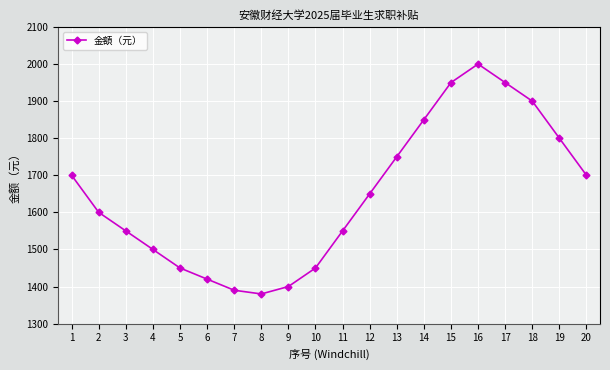

Where does the data first go above 1650?

1